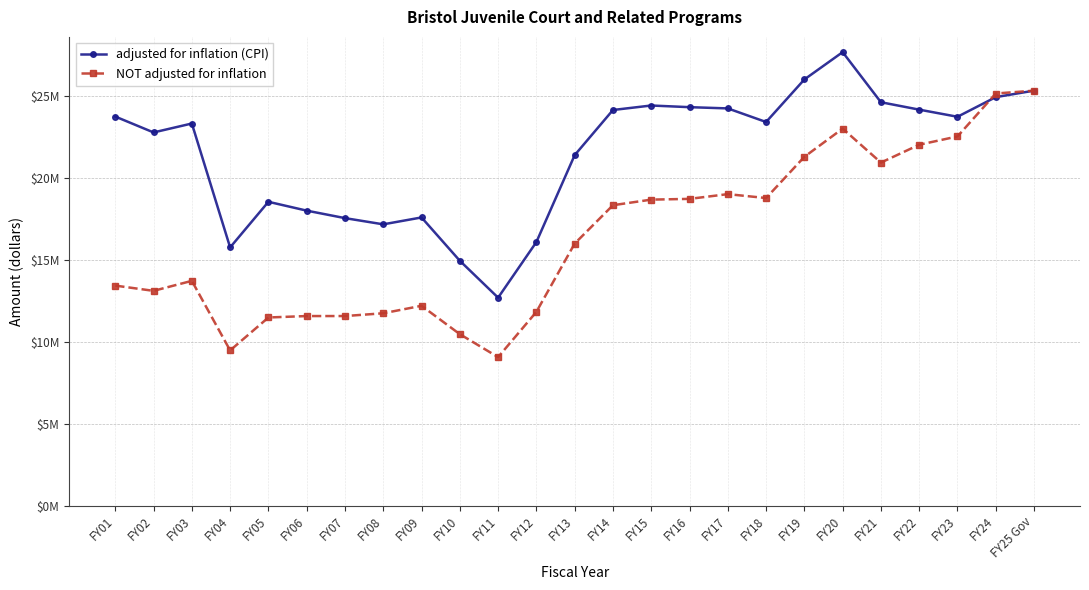

Reading right to left, transcribe all the data shown in this chart.

adjusted for inflation (CPI): 25.3	24.9	23.7	24.1	24.6	27.6	26.0	23.4	24.2	24.3	24.4	24.1	21.4	16.1	12.7	14.9	17.6	17.2	17.5	18.0	18.5	15.7	23.3	22.8	23.7
NOT adjusted for inflation: 25.3	25.1	22.5	22.0	20.9	23.0	21.3	18.8	19.0	18.7	18.7	18.3	16.0	11.8	9.1	10.5	12.2	11.7	11.6	11.6	11.5	9.5	13.7	13.1	13.4